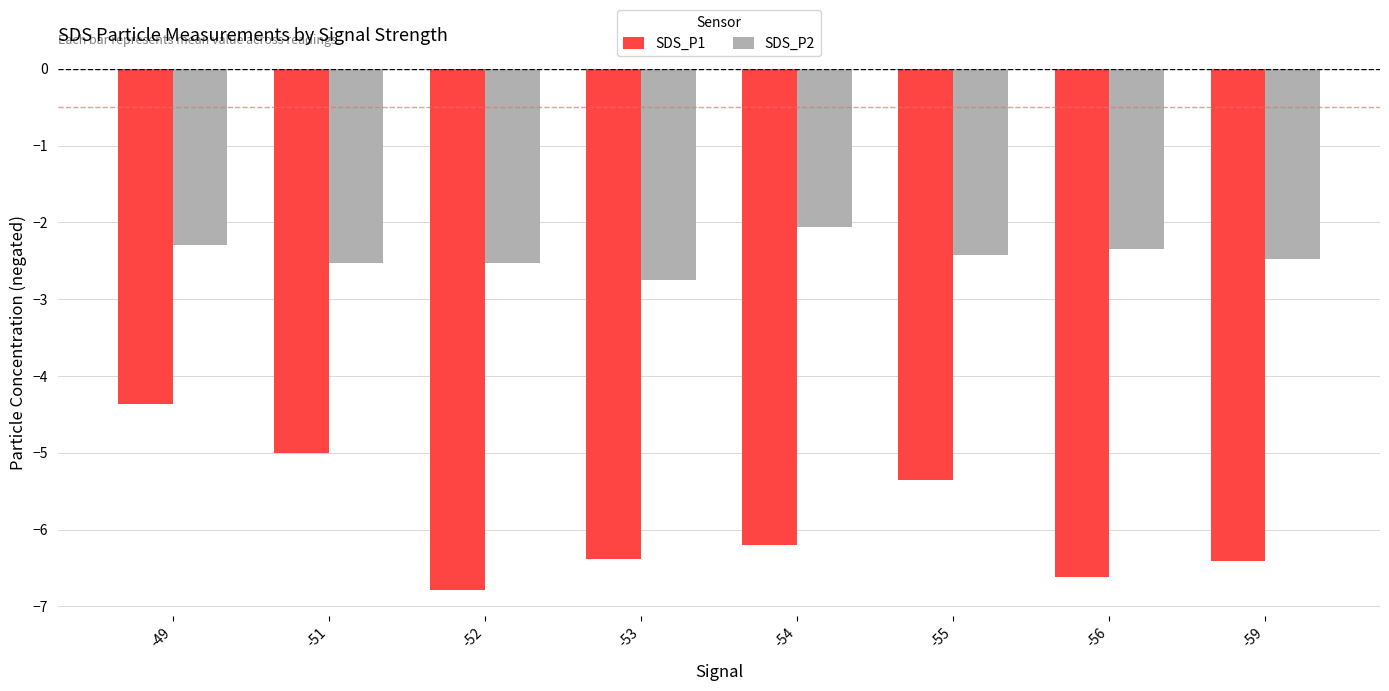

At how many categories does at least one series exceed -6?

8